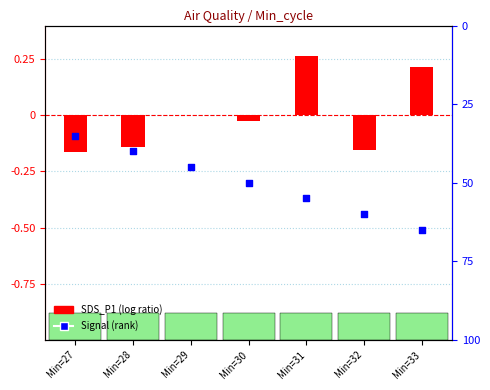

What is the total value across all series at Min=33?

-32.8